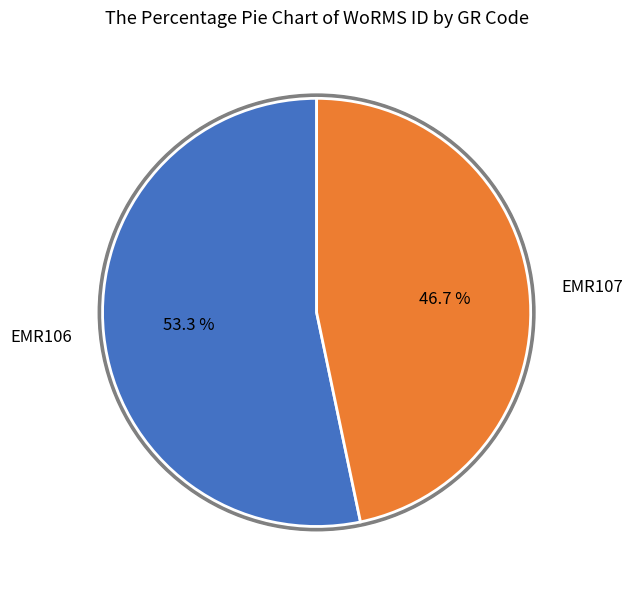

How many slices are in this pie chart?

2